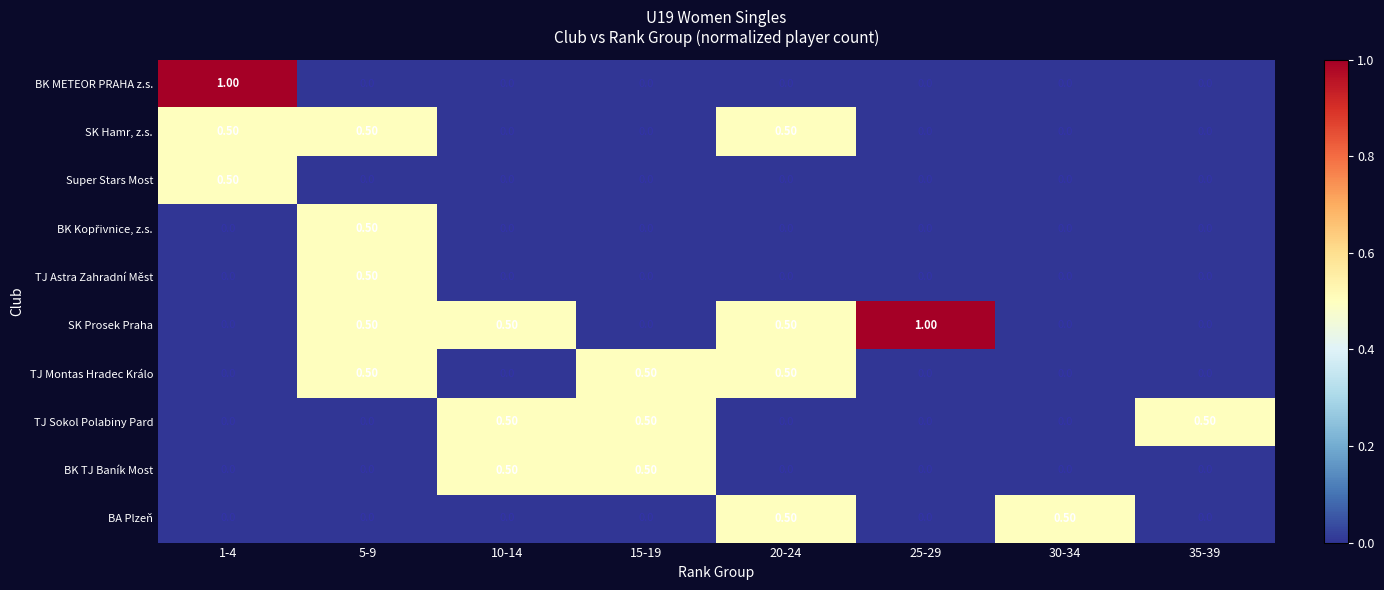

At how many categories does at least one series exceed 0?

8